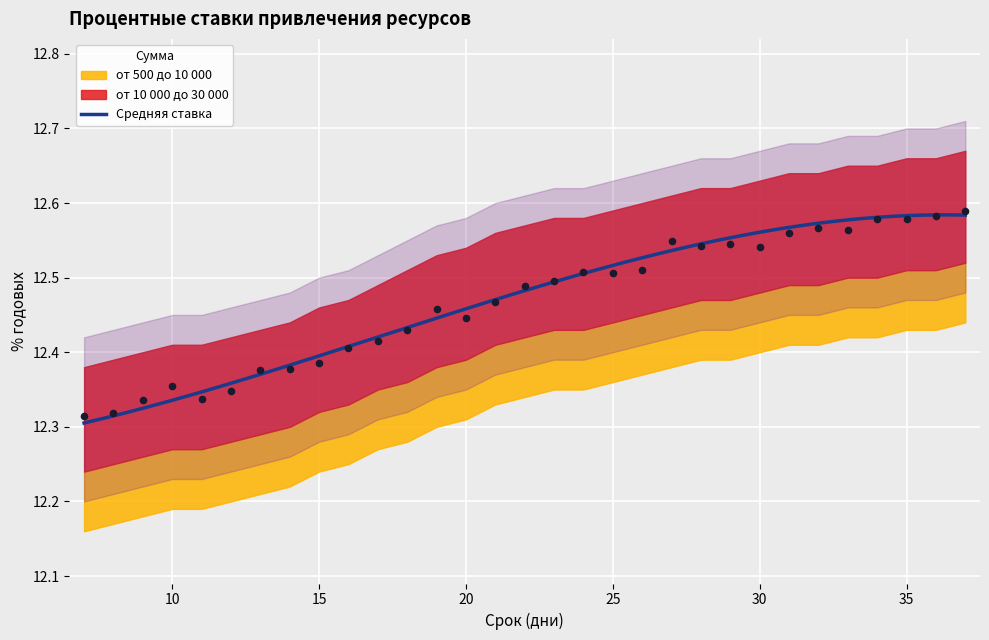

Which has a higher value, 33 or 10?

33